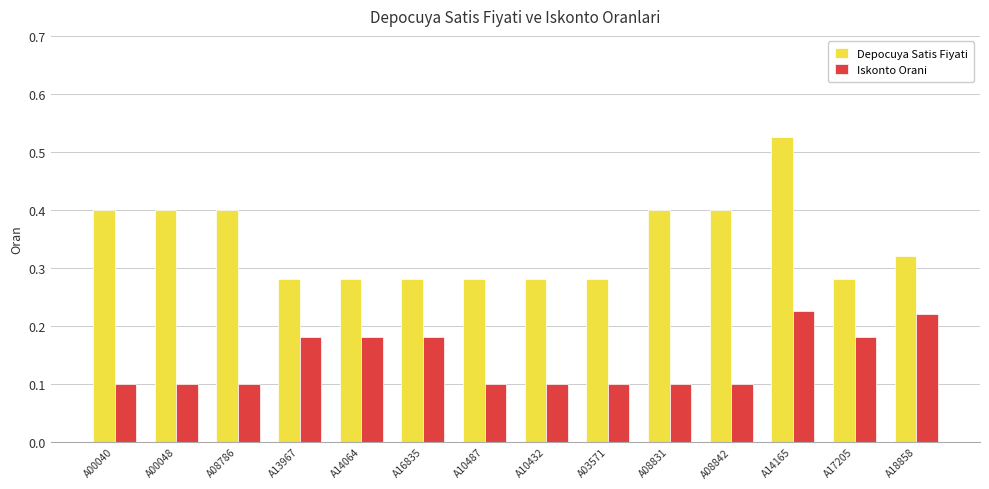

Is the value of Depocuya Satis Fiyati at A17205 greater than the value of Iskonto Orani at A18858?

Yes